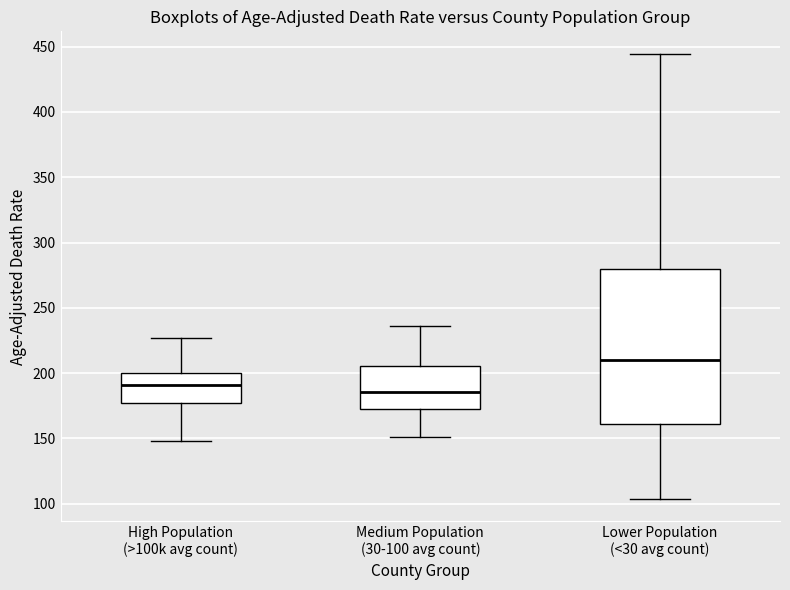

Reading left to right, transcribe this box plot: for each box, give where its median line is, the range the box spans, and where its two whiskers end, as read against the y-axis. The values are not printed on the chart, so give them approximately, as read against the axis.

High Population (>100k avg count): median 190, box 175 to 200, whiskers 150 to 225
Medium Population (30-100 avg count): median 185, box 175 to 205, whiskers 150 to 235
Lower Population (<30 avg count): median 210, box 160 to 280, whiskers 105 to 445